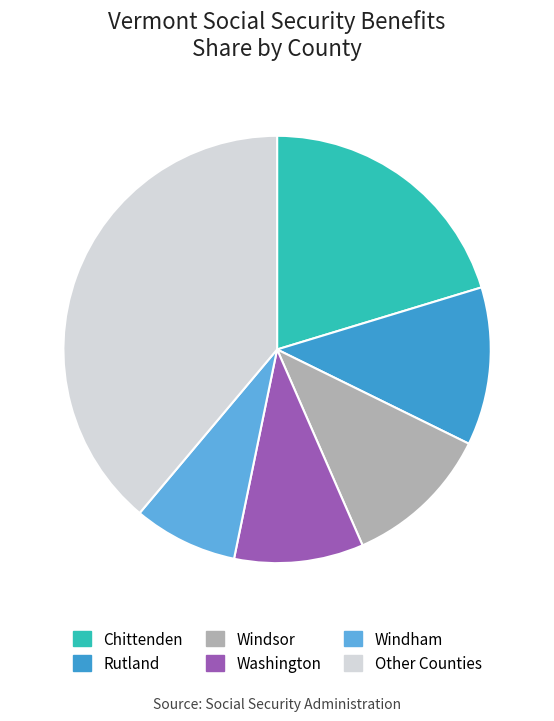

The Washington slice represents 2% of the pie. True or false?

False